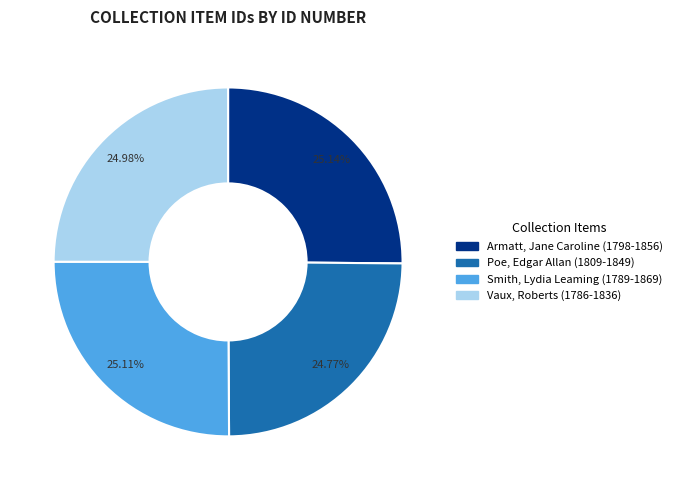

To the nearest percent, what percentage of the pie is Armatt, Jane Caroline (1798-1856)?

25%